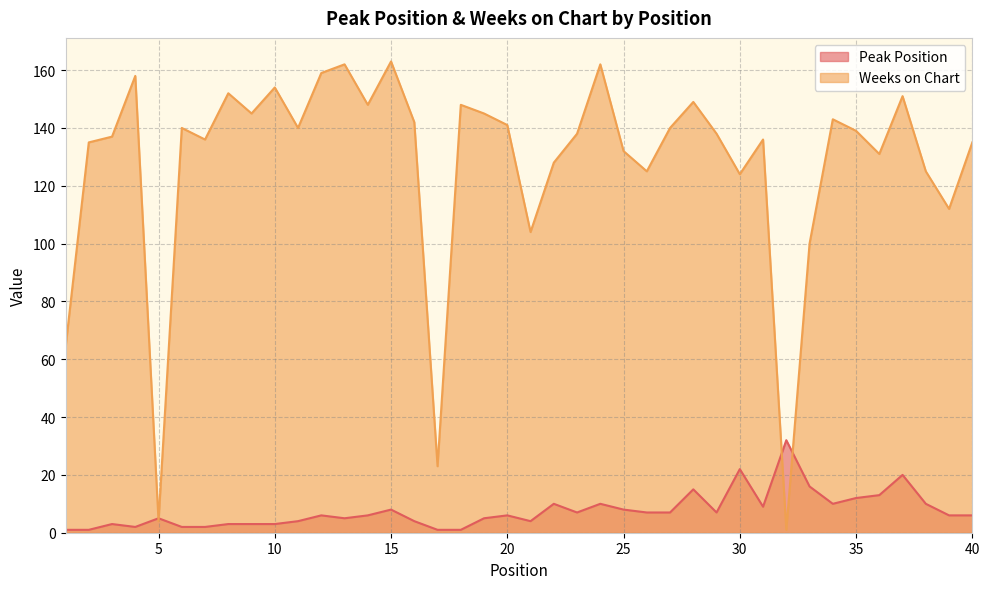

What are all the series names shown in the legend?

Peak Position, Weeks on Chart